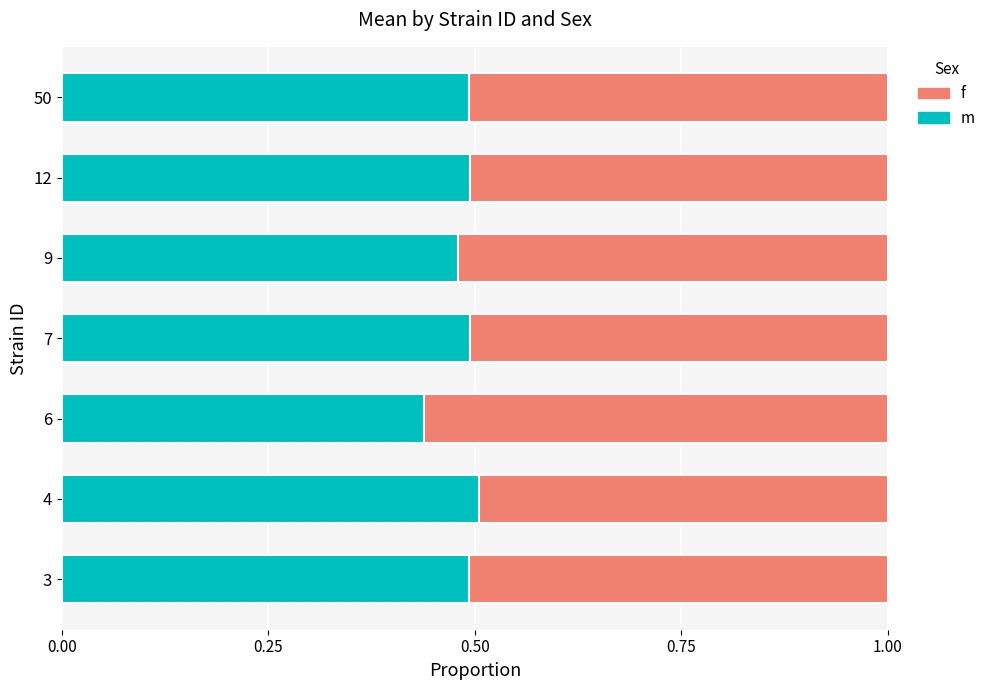

Is it true that m equals 0.5 at 7?

True